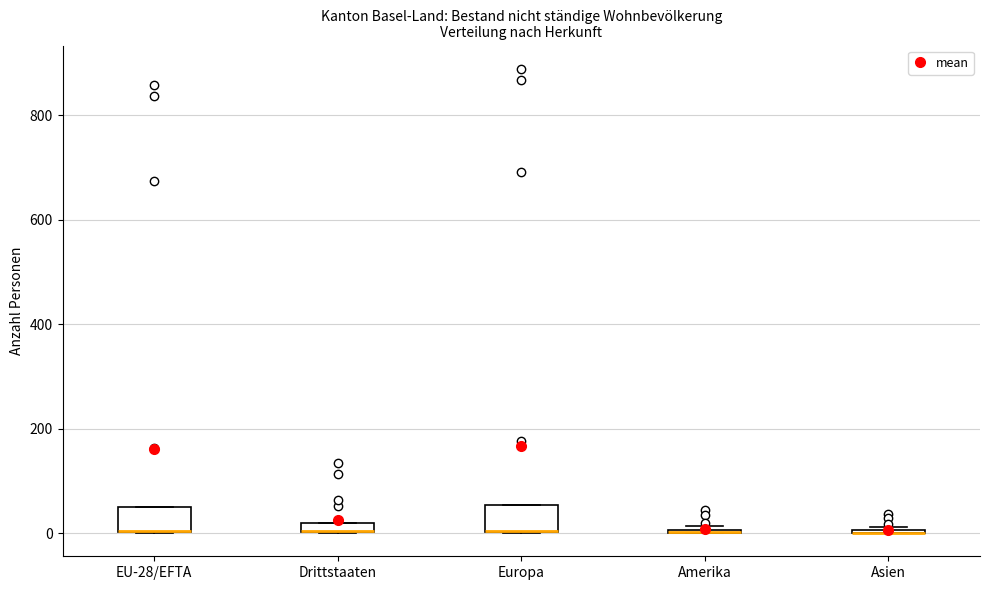

Where is the lower edge of the box for Drittstaaten on the y-axis? The values are not printed on the chart, so give them approximately, as read against the axis.

0